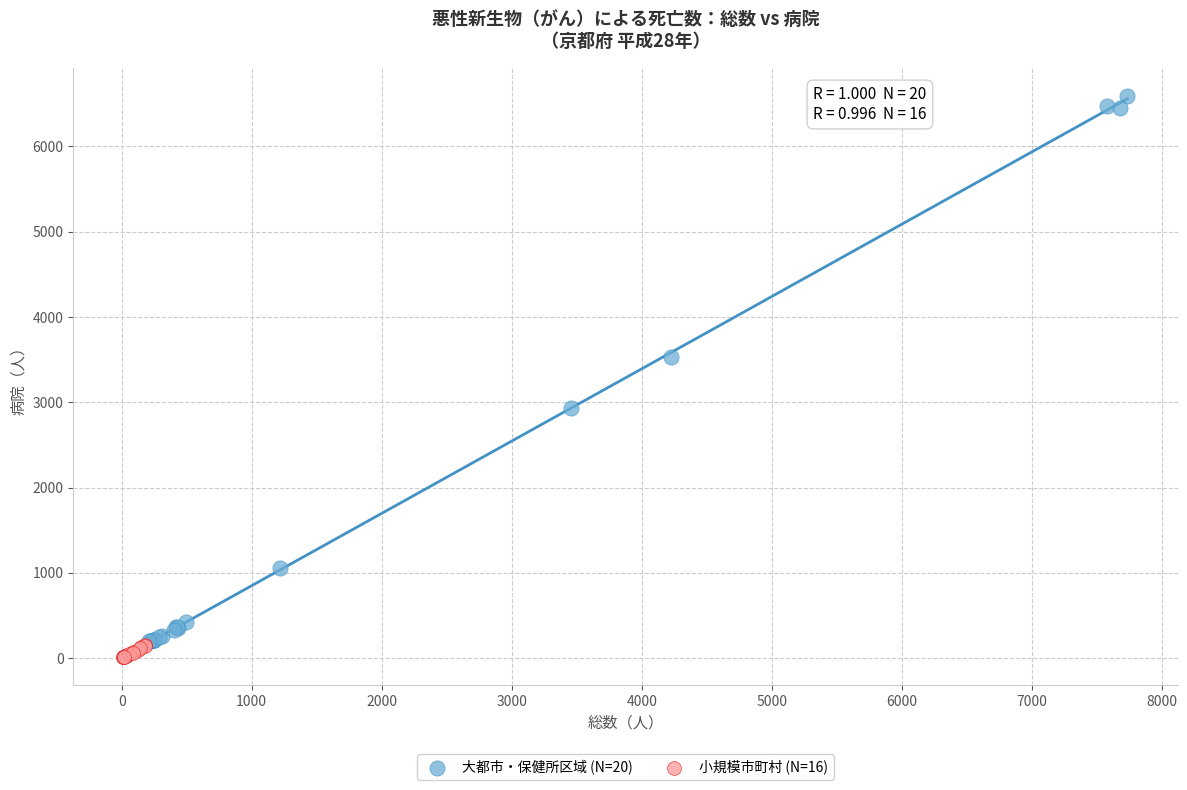

Which series reaches the maximum Y coordinate?

大都市・保健所区域 (N=20)